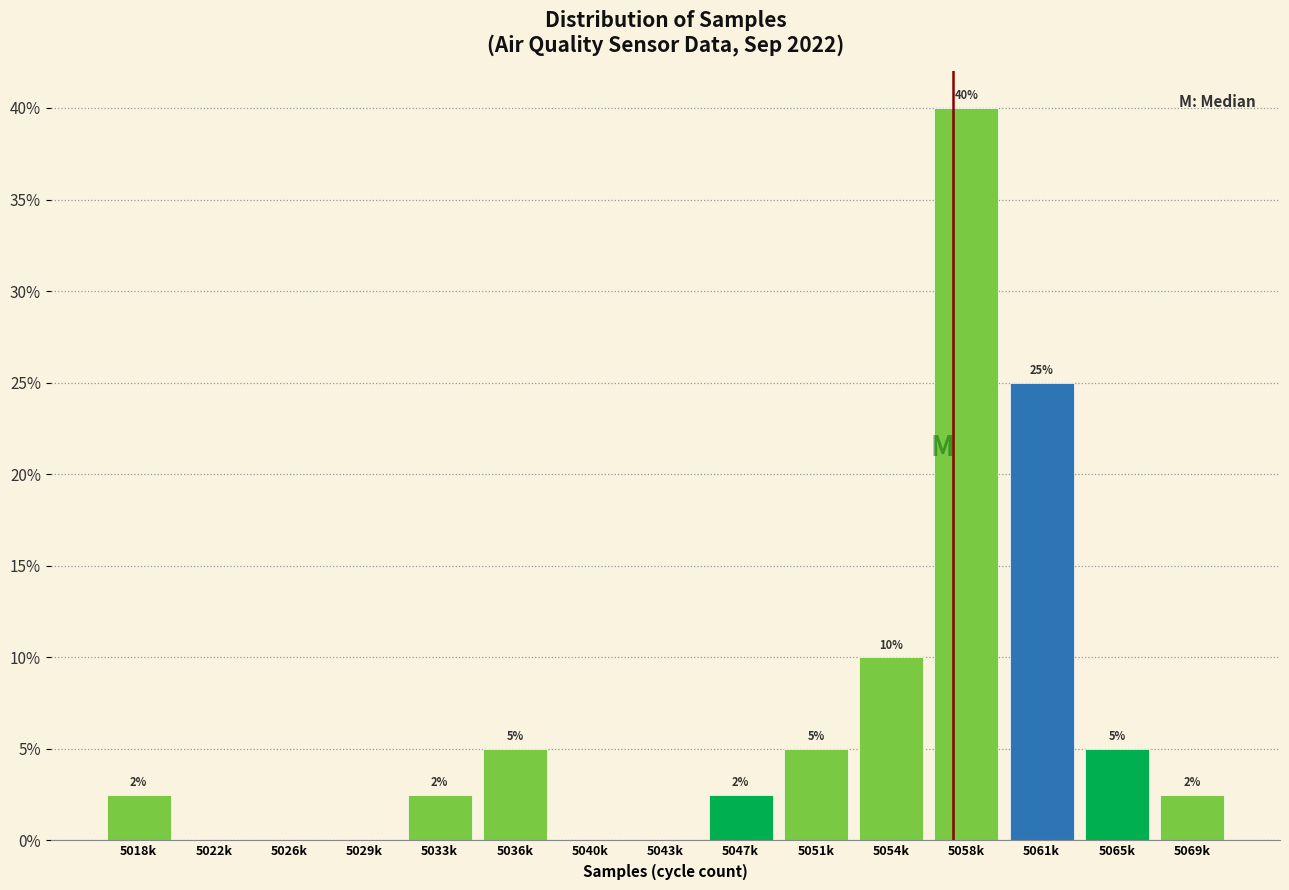

Read the value at 5054k.

10.0